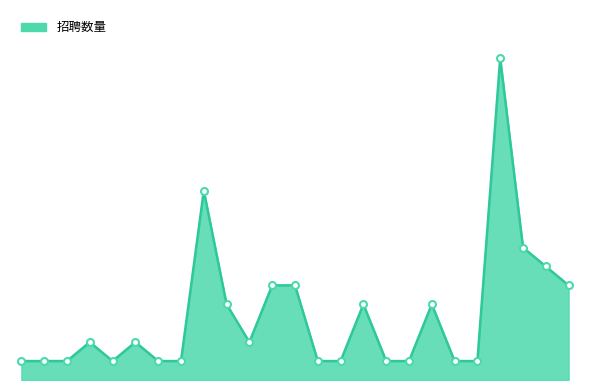

What is the average value?

3